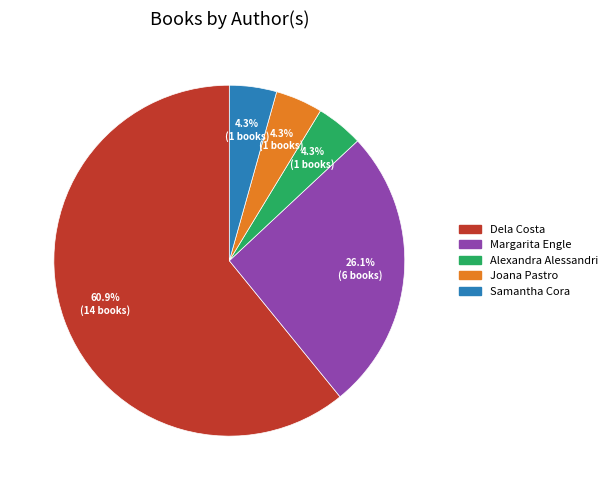

What percentage is the Joana Pastro slice, to the nearest percent?

4%